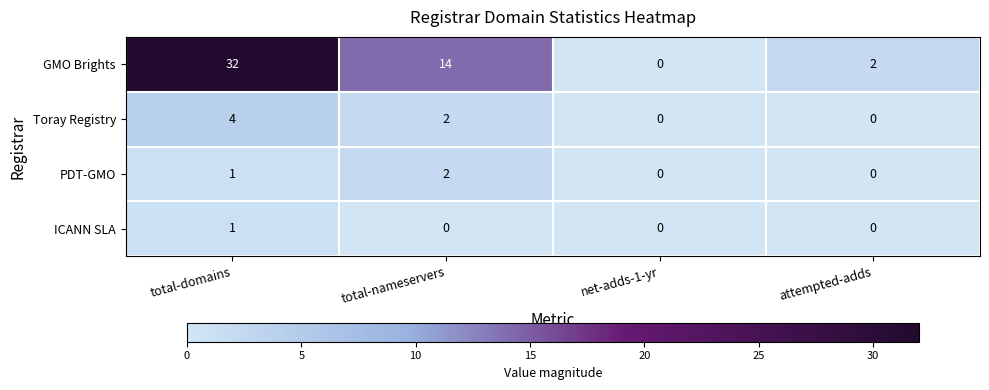

Reading left to right, what are all the values shown in this chart?

GMO Brights: total-domains=32	total-nameservers=14	net-adds-1-yr=0	attempted-adds=2
Toray Registry: total-domains=4	total-nameservers=2	net-adds-1-yr=0	attempted-adds=0
PDT-GMO: total-domains=1	total-nameservers=2	net-adds-1-yr=0	attempted-adds=0
ICANN SLA: total-domains=1	total-nameservers=0	net-adds-1-yr=0	attempted-adds=0